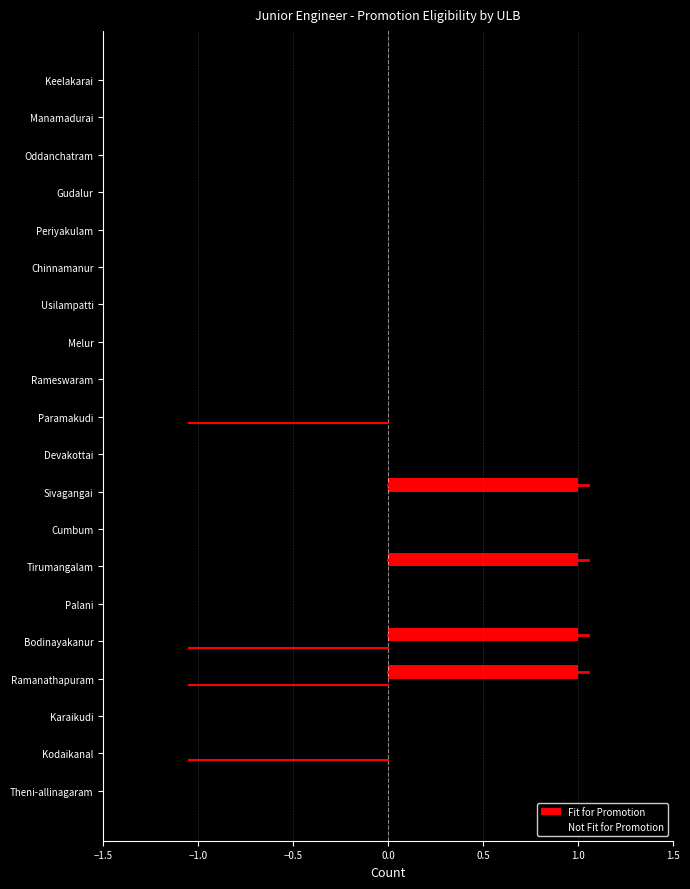

Which series changed the most between Bodinayakanur and Sivagangai?

Not Fit for Promotion